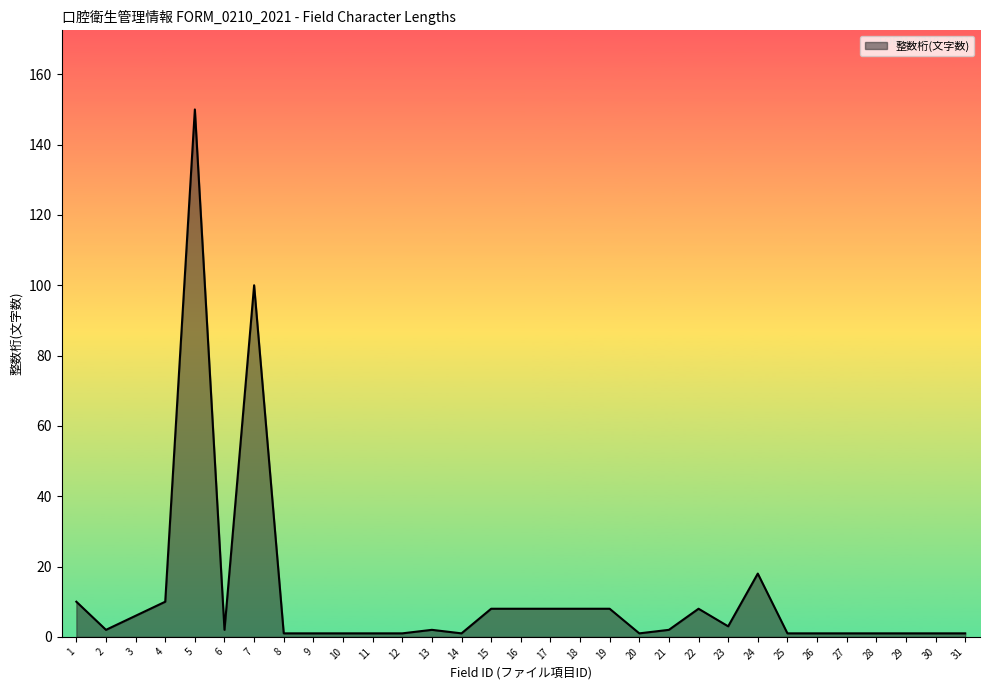

What is the greatest value displayed?

150